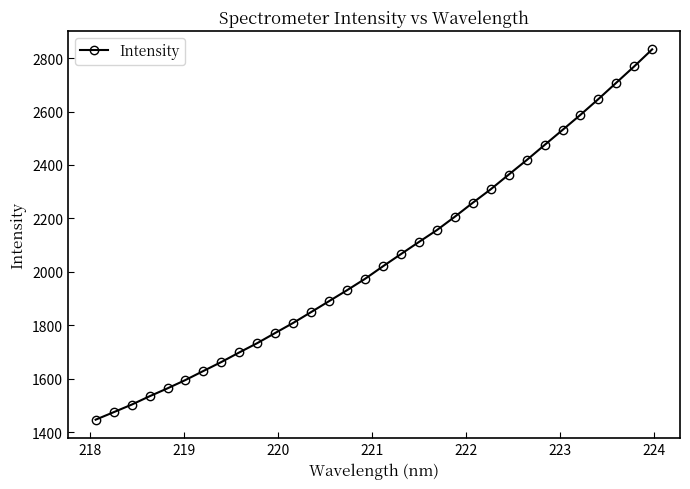

True or false: the data has more than 2 interior local peaks.

False